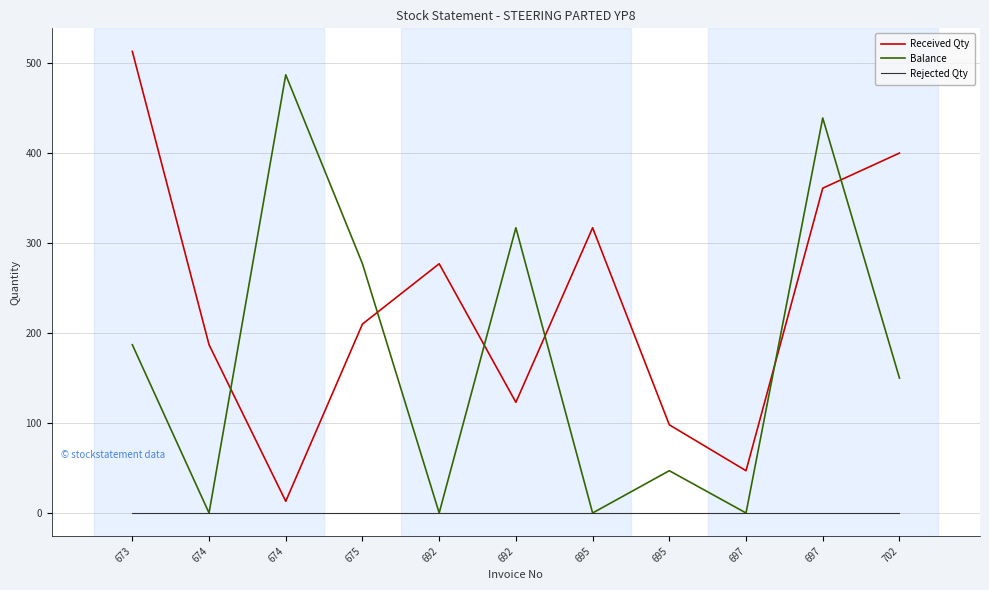

Reading left to right, transcribe all the data shown in this chart.

Received Qty: 673=513	674=187	674=13	675=210	692=277	692=123	695=317	695=98	697=47	697=361	702=400
Balance: 673=187	674=0	674=487	675=277	692=0	692=317	695=0	695=47	697=0	697=439	702=150
Rejected Qty: 673=0	674=0	674=0	675=0	692=0	692=0	695=0	695=0	697=0	697=0	702=0